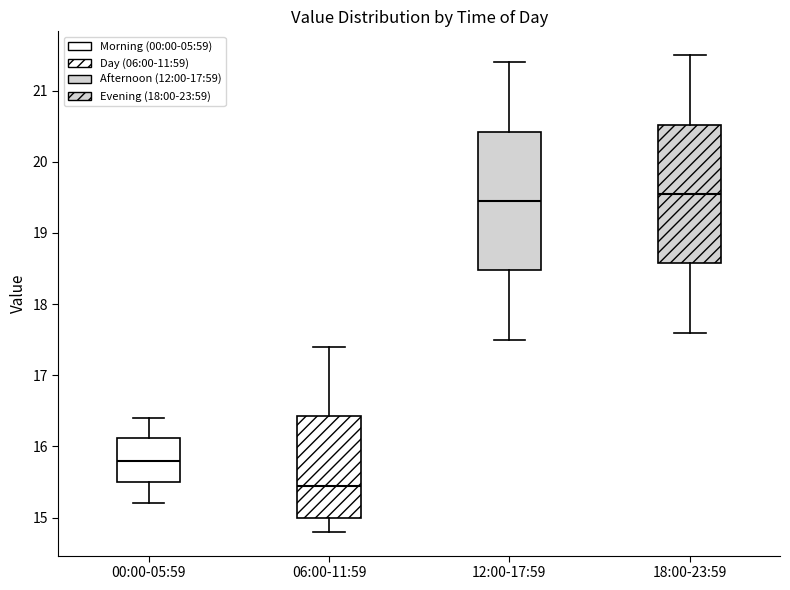

Which box's median line is the lowest?

06:00-11:59